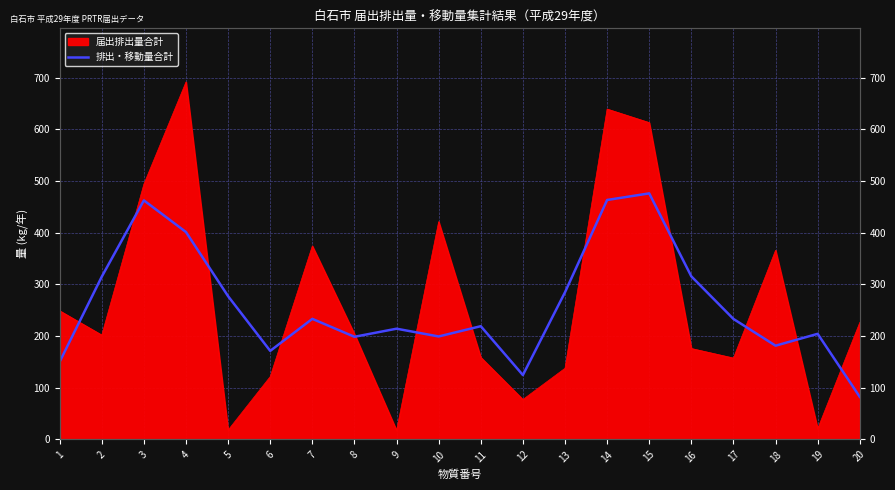

At which label is the value closest to 279?

5